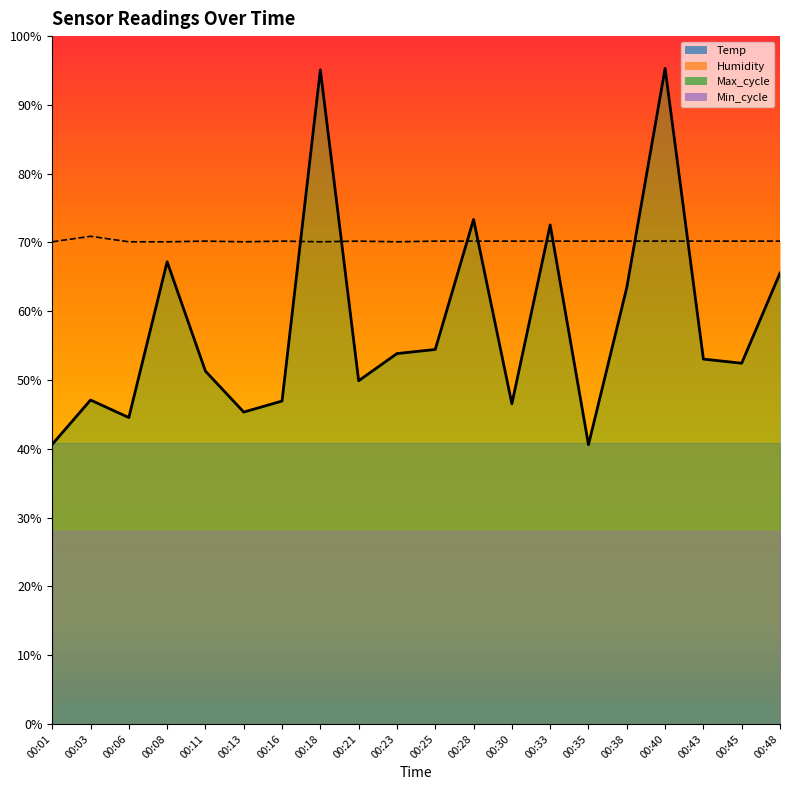

What is the value of the Humidity point at the 17th from the left?

70.2